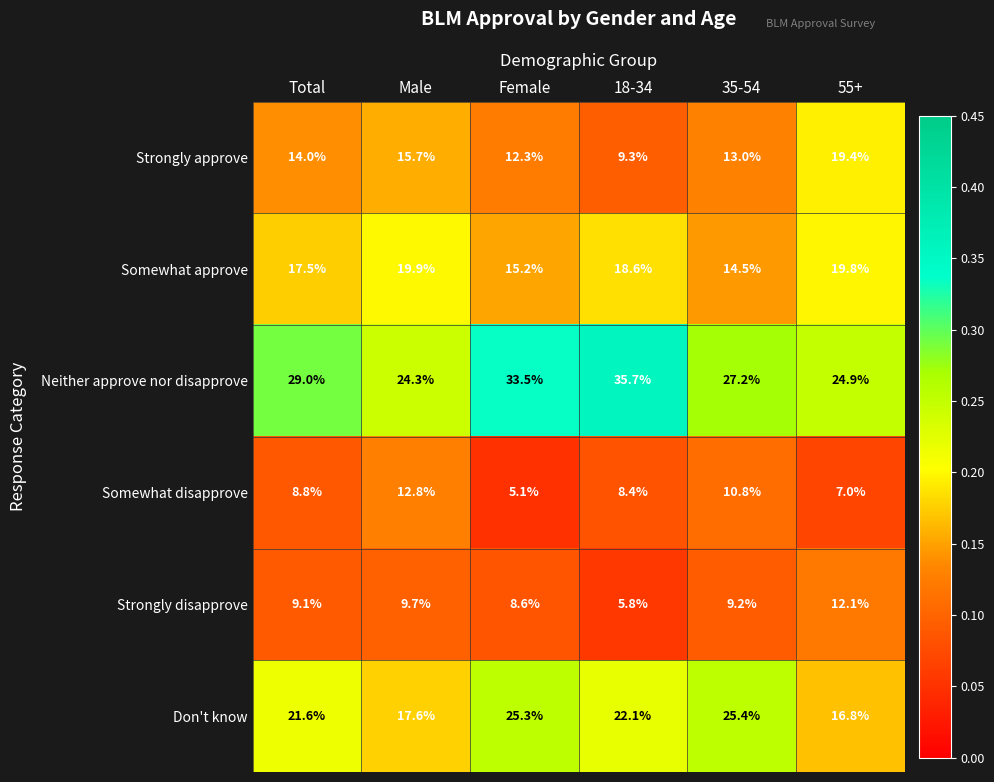

What is the sum of the Somewhat approve values at Male and Total?

0.4